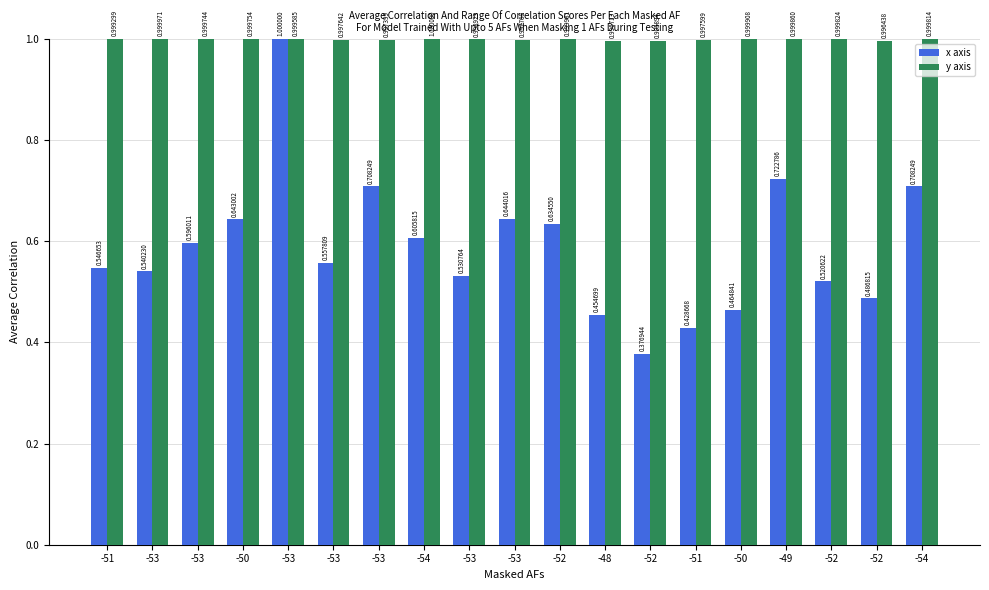

Reading right to left, extract all data points from this chart.

x axis: 0.7	0.5	0.5	0.7	0.5	0.4	0.4	0.5	0.6	0.6	0.5	0.6	0.7	0.6	1.0	0.6	0.6	0.5	0.5
y axis: 1.0	1.0	1.0	1.0	1.0	1.0	1.0	1.0	1.0	1.0	1.0	1.0	1.0	1.0	1.0	1.0	1.0	1.0	1.0